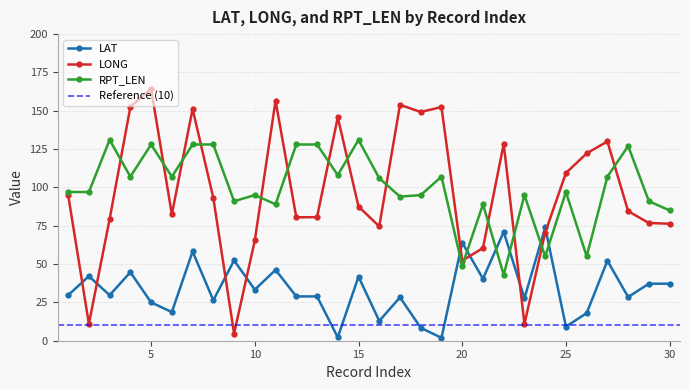

What is the total value across all series at 22?

242.4